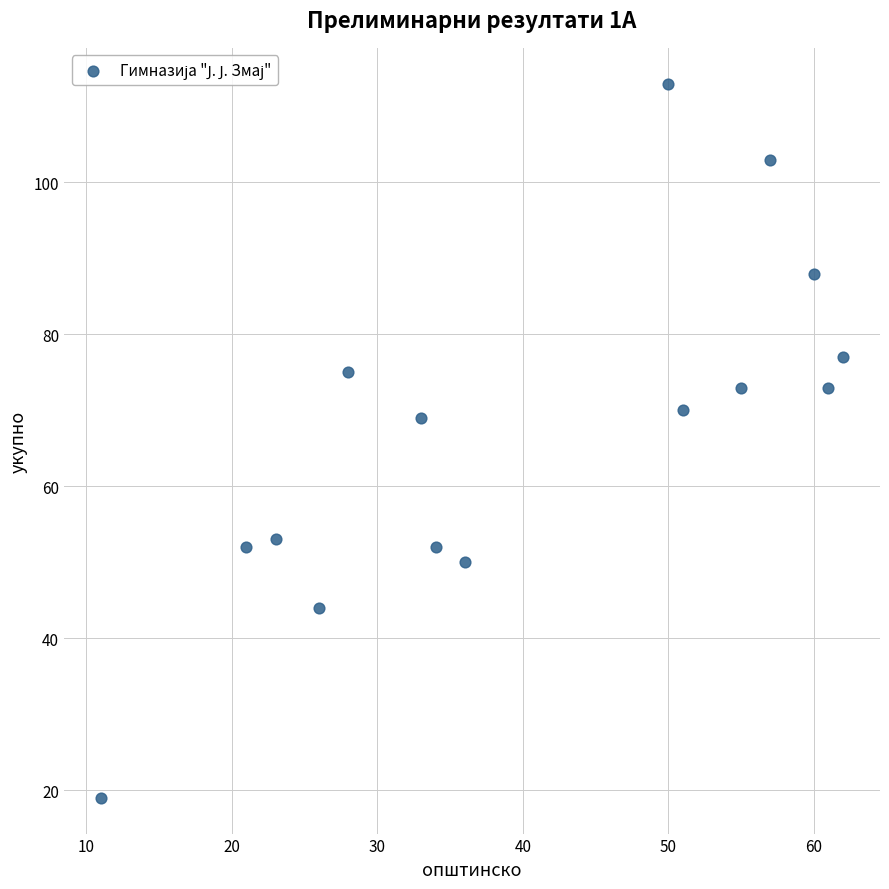

What is the range of Y values (max minus min)?

94